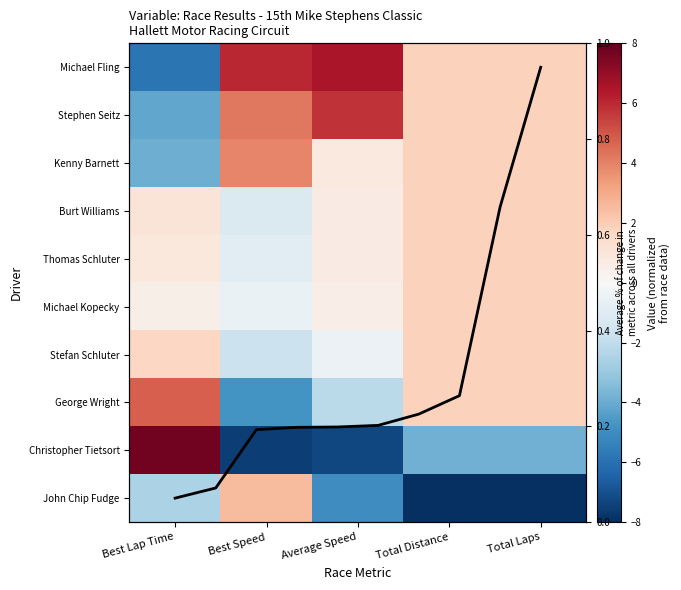

What is the smallest value displayed?

-10.9